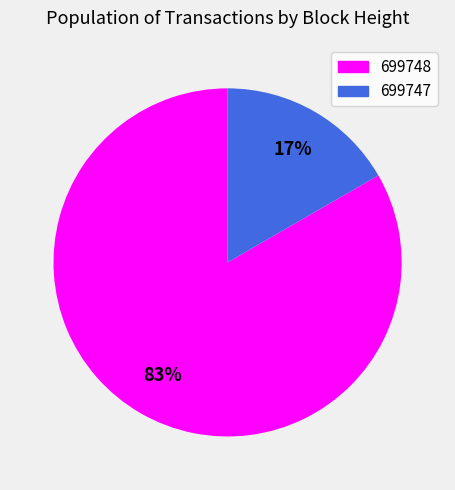

To the nearest percent, what is the average slice percentage?

50%